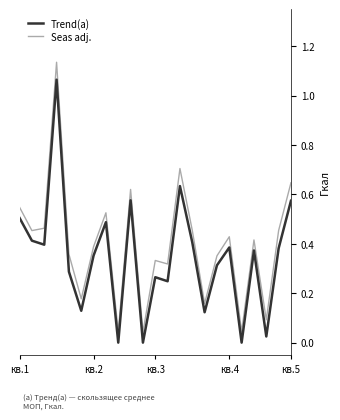

True or false: Trend(a) has more than 1 points higher than both neighbors.

True